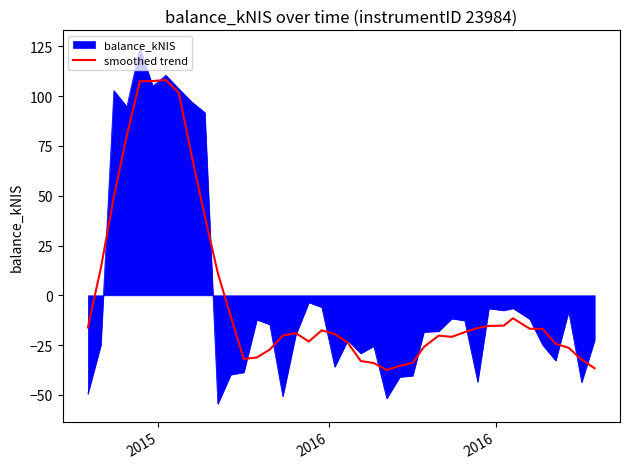

Rank the series by their maximum value, from highest to lowest.

balance_kNIS, smoothed trend